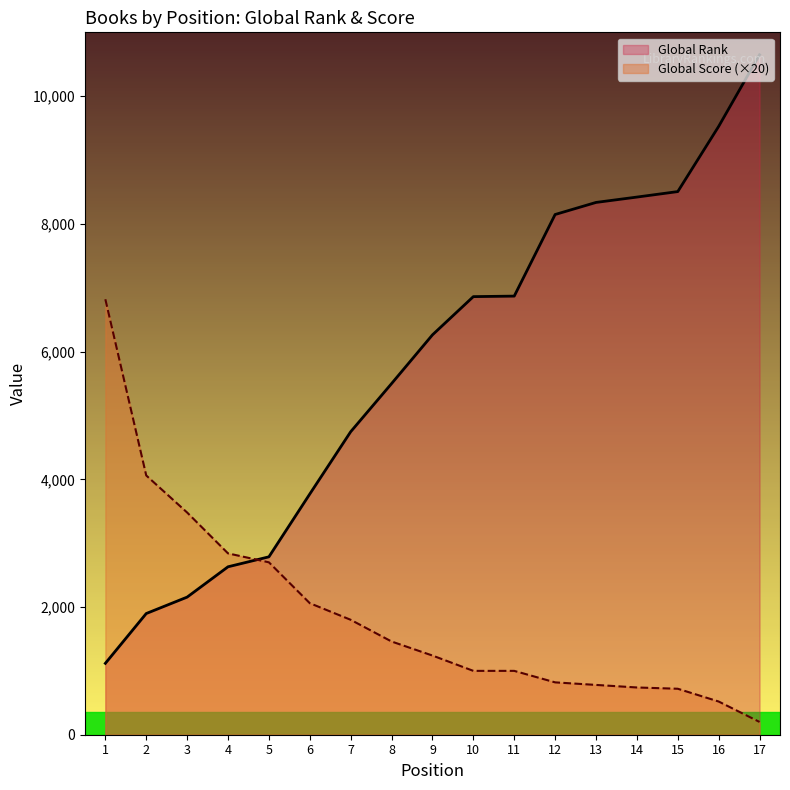

True or false: Global Score has more than 2 points higher than both neighbors.

False